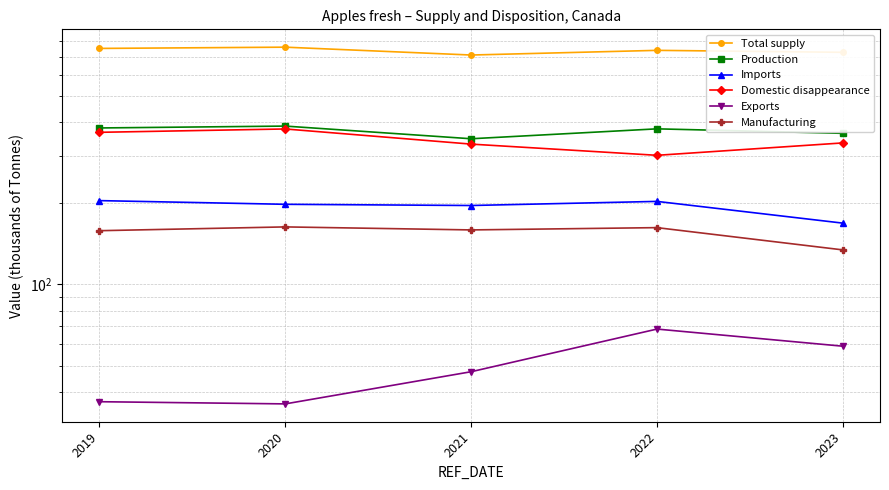

At which label does Total supply first exceed 738?

2019